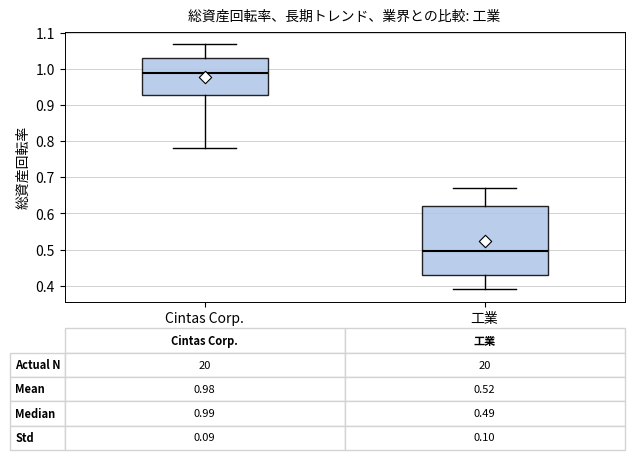

Which box's median line is the lowest?

工業